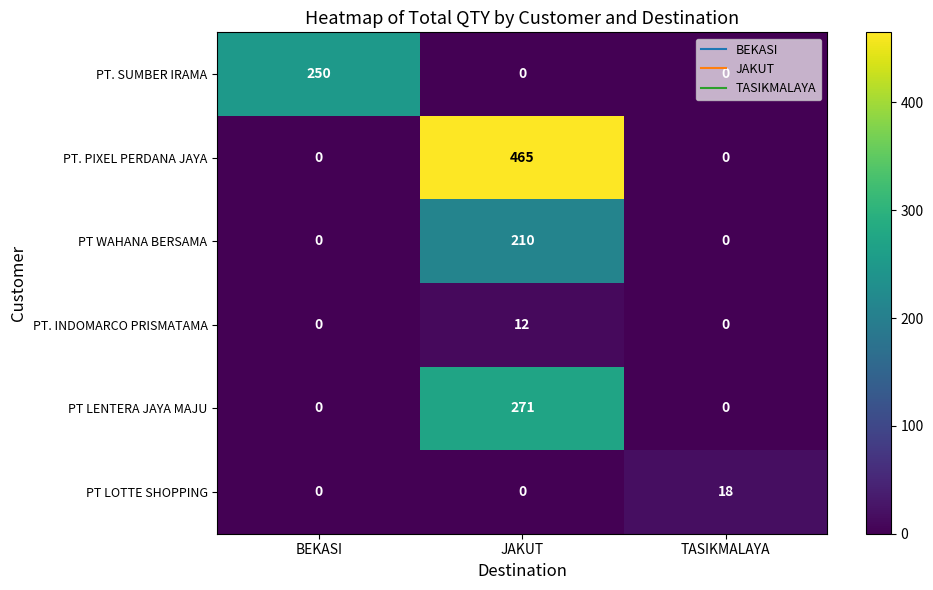

The PT. PIXEL PERDANA JAYA series shows 465 at JAKUT. True or false?

True